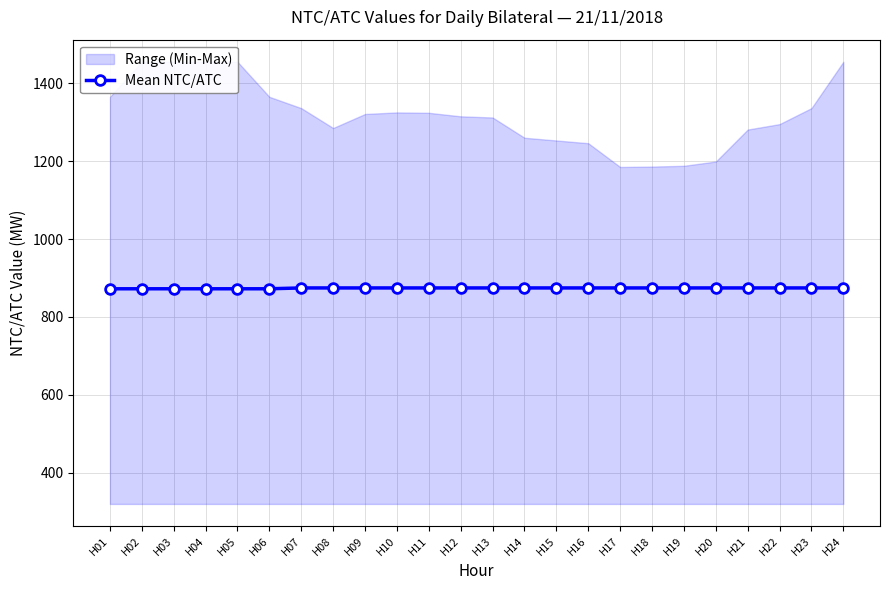

At which category does the chart reach its minimum across all series?

H01